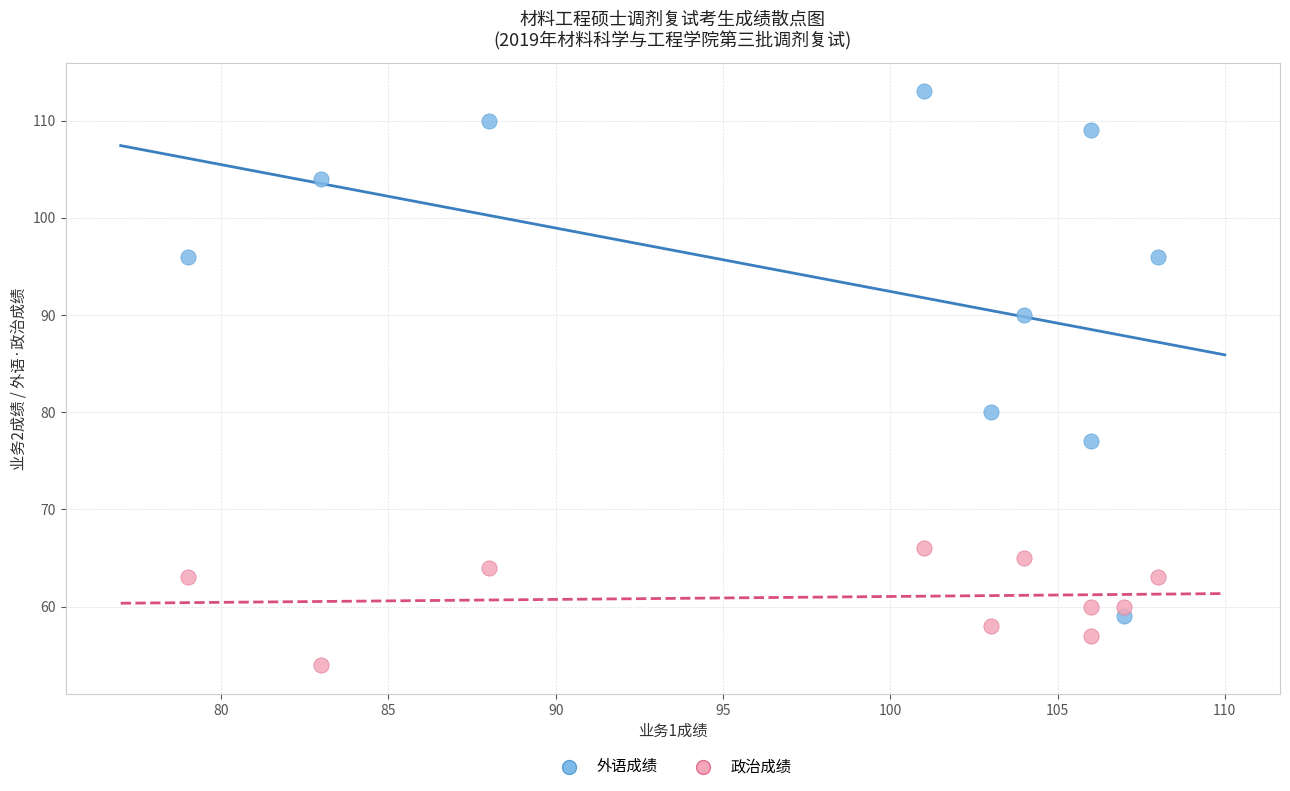

Across all data points, what is the range of Y values (max minus min)?

59